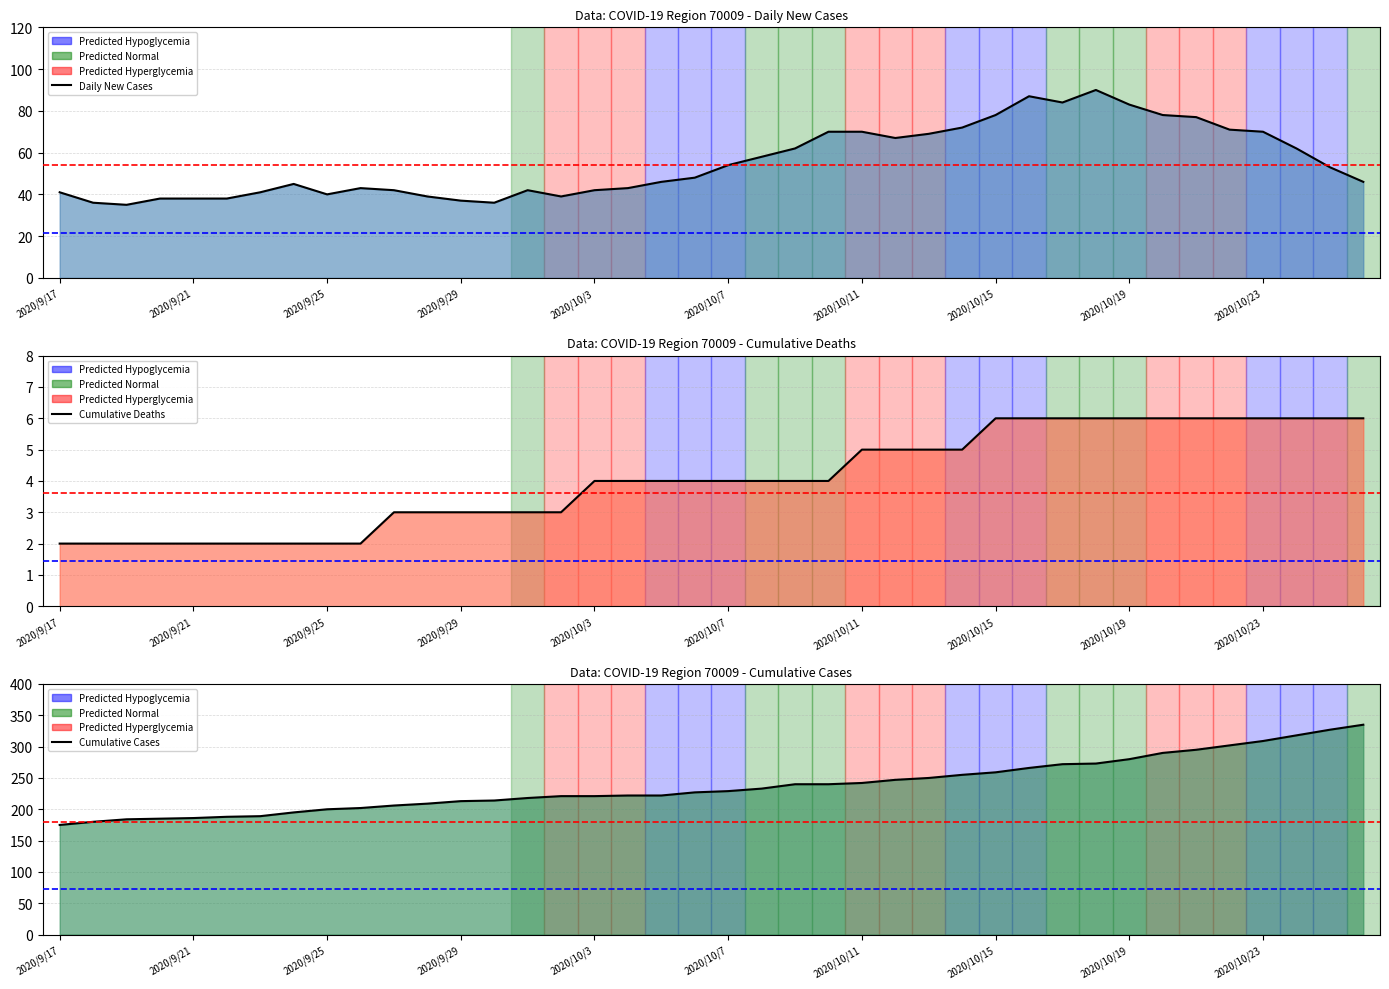

Does the chart have visible grid lines?

Yes